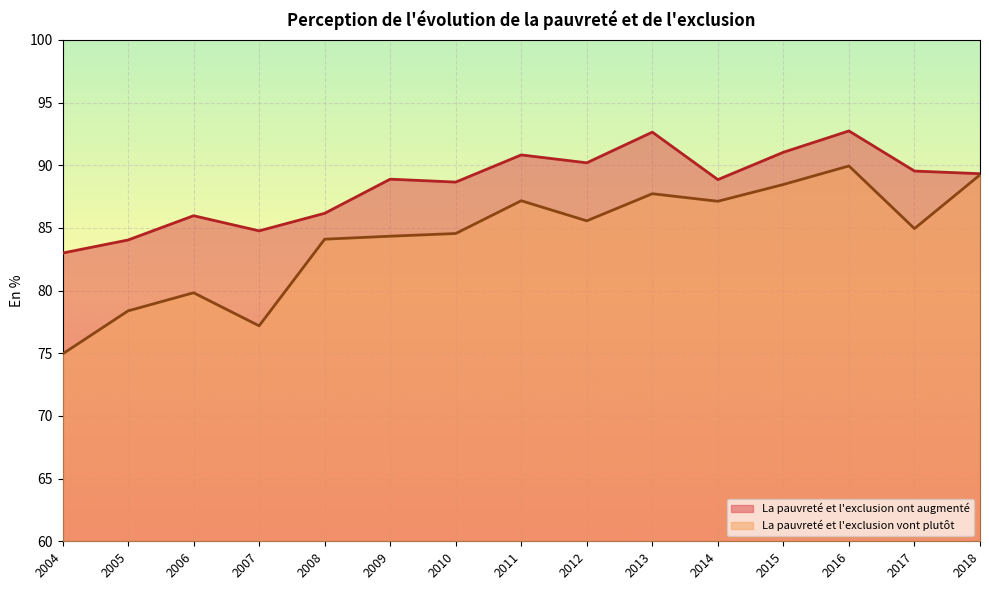

Which series has the largest total across all categories?

La pauvreté et l'exclusion ont augmenté